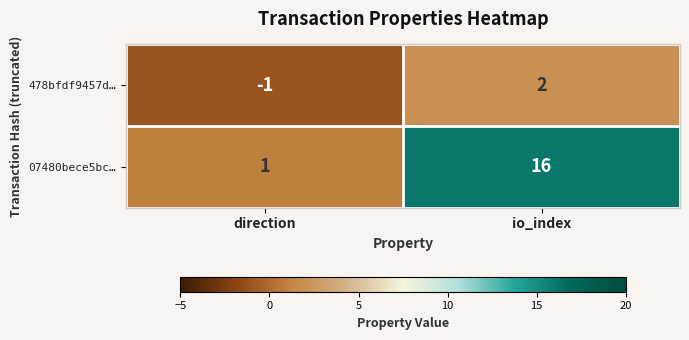

Which series has the largest total across all categories?

07480bece5bc…